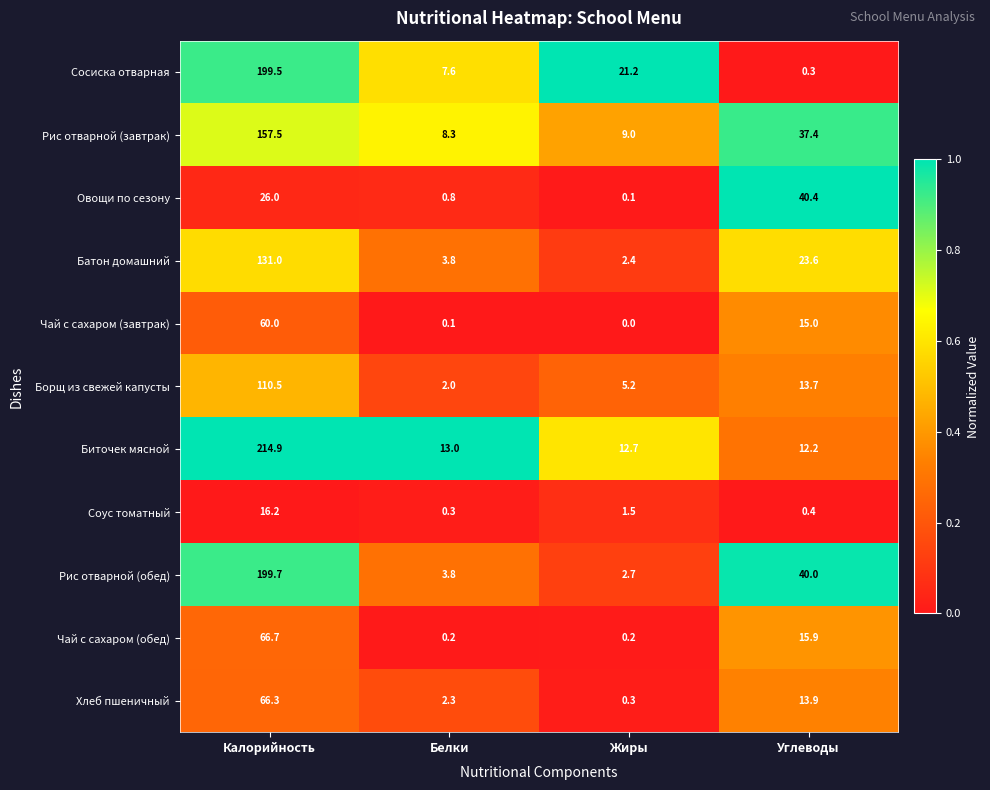

The Борщ из свежей капусты series shows 13.7 at Углеводы. True or false?

True